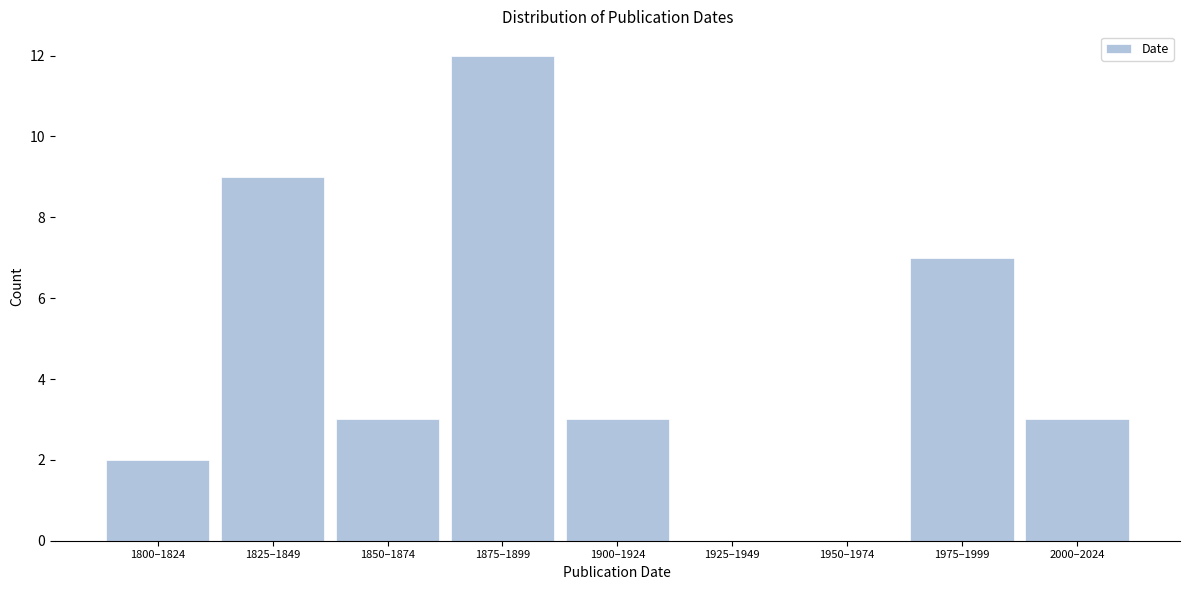

Reading left to right, what are all the values shown in this chart?

1800–1824=2	1825–1849=9	1850–1874=3	1875–1899=12	1900–1924=3	1925–1949=0	1950–1974=0	1975–1999=7	2000–2024=3